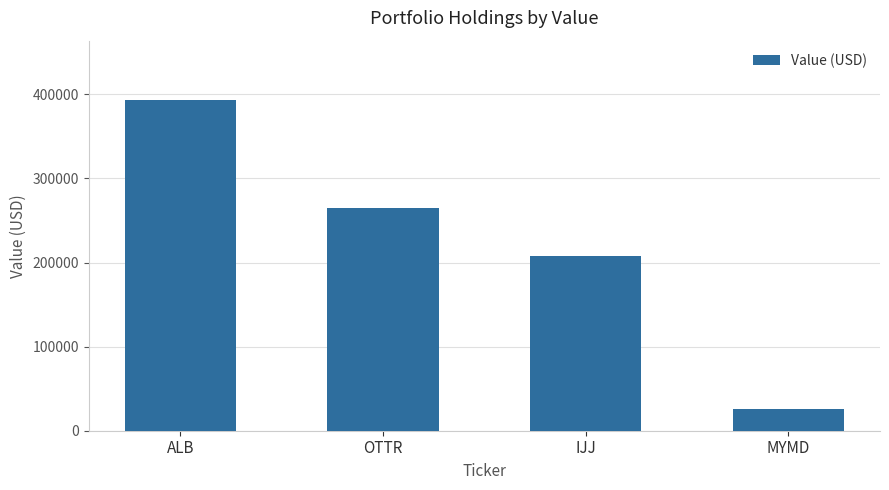

What is the label of the 2nd bar from the left?

OTTR